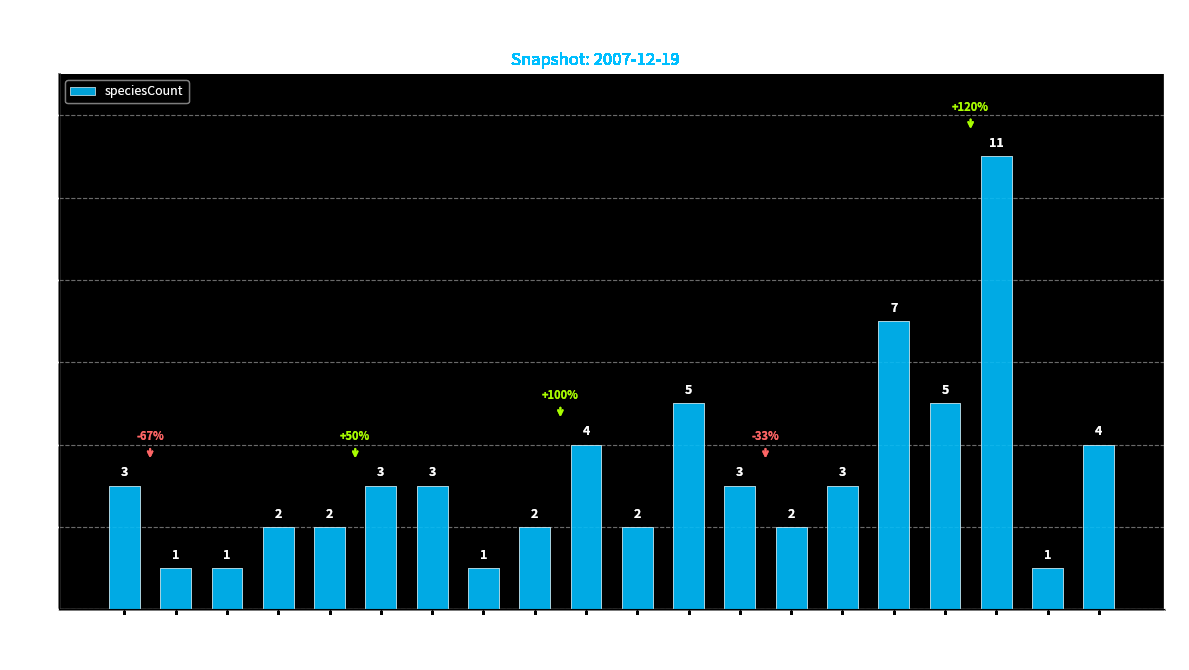

Approximately how many times larger is the value at 18 compared to 13?

0.8